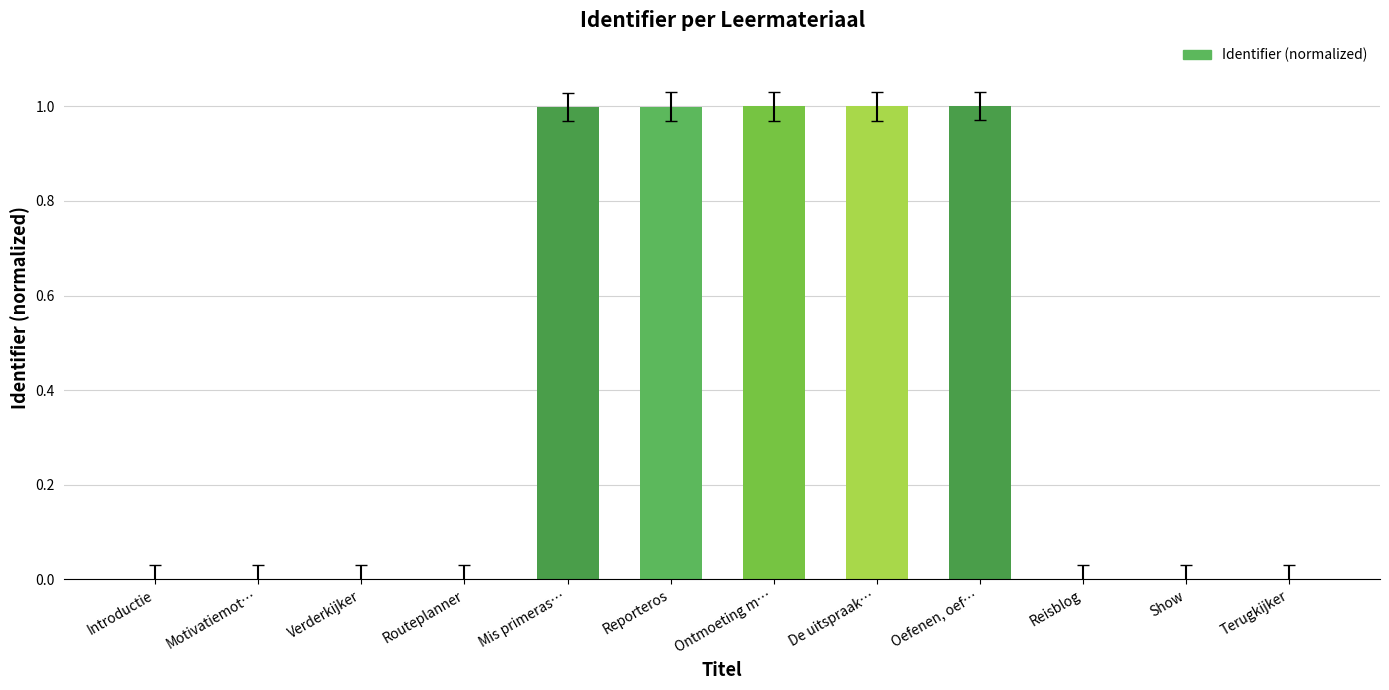

Count the number of categories in the chart.

12